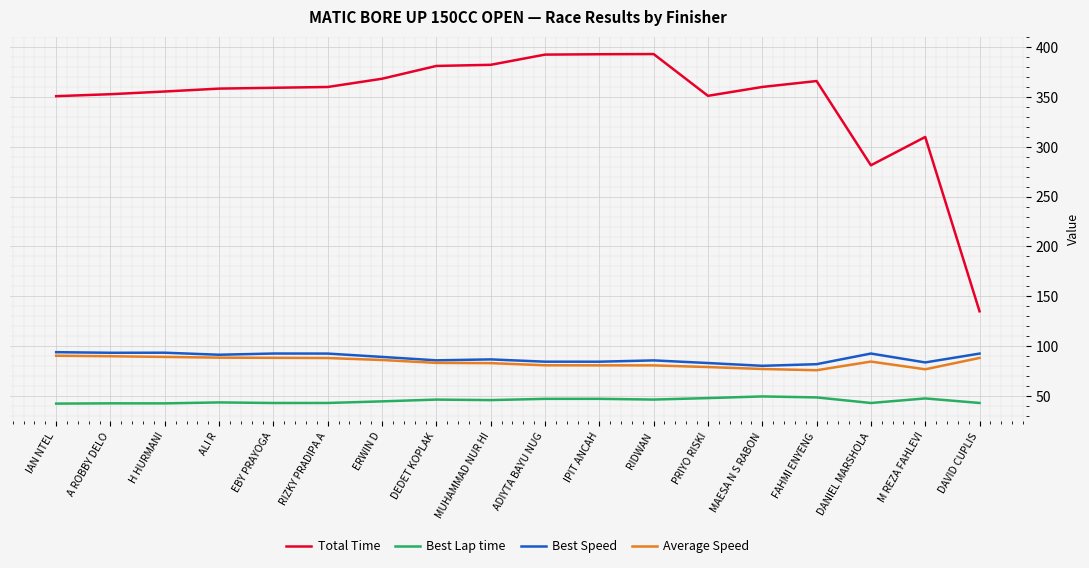

At which label is Total Time closest to 264?

DANIEL MARSHOLA